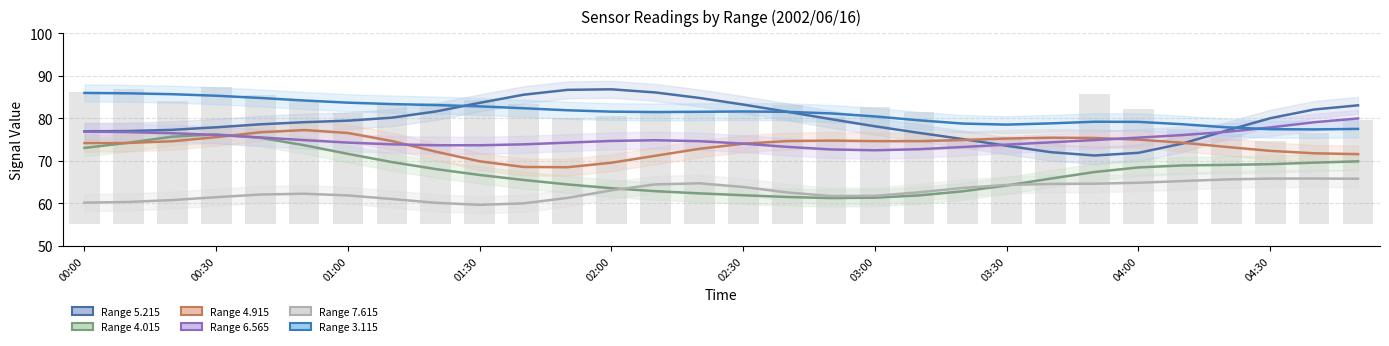

Which category has the lowest value in the 5.215 series?

2002/06/16 03:50